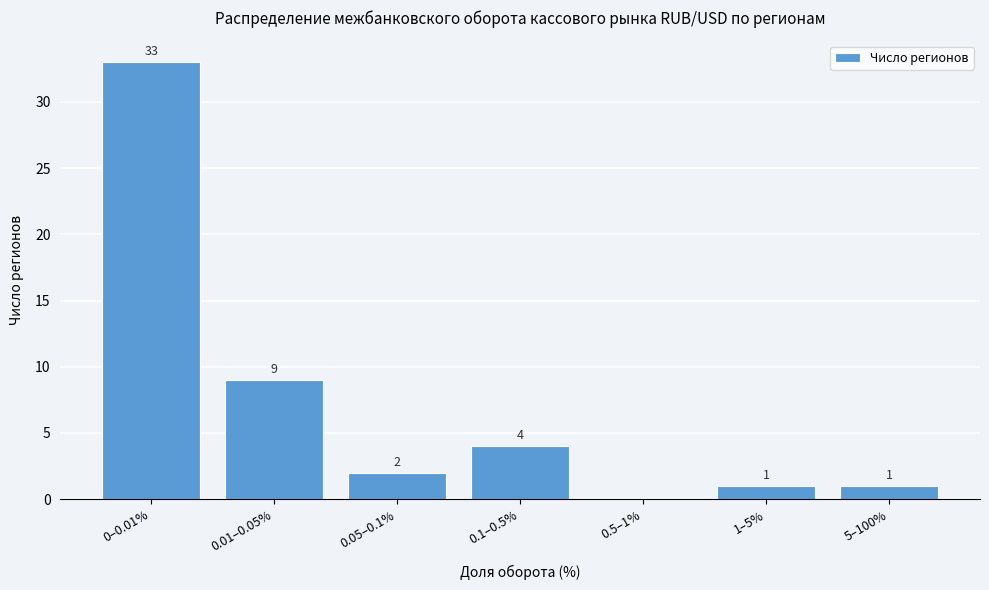

Reading left to right, transcribe all the data shown in this chart.

0–0.01%=33	0.01–0.05%=9	0.05–0.1%=2	0.1–0.5%=4	0.5–1%=0	1–5%=1	5–100%=1